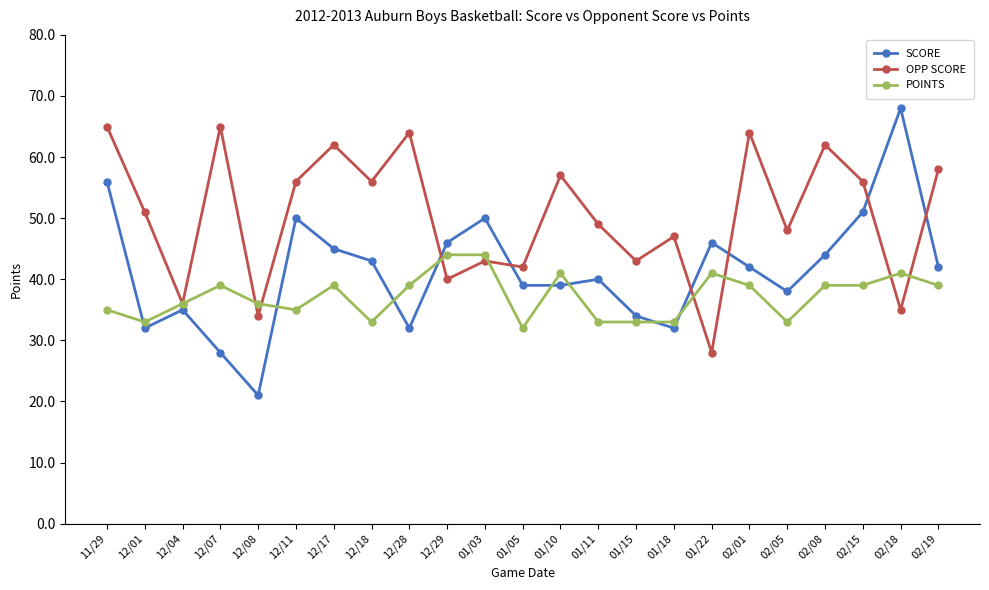

The value of OPP SCORE at 02/08 is 62. True or false?

True